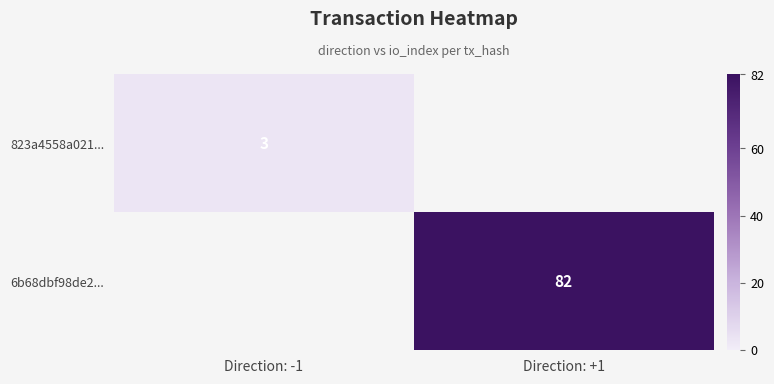

Is the value of 6b68dbf98de2... at Direction: +1 greater than the value of 823a4558a021... at Direction: -1?

Yes